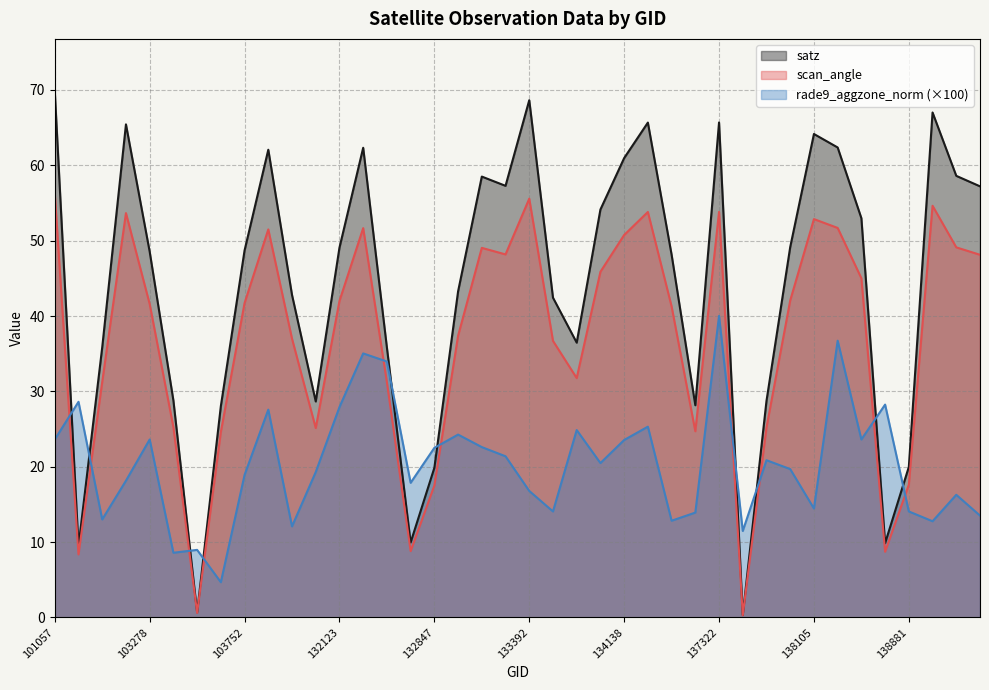

Count the number of data series in this chart.

3